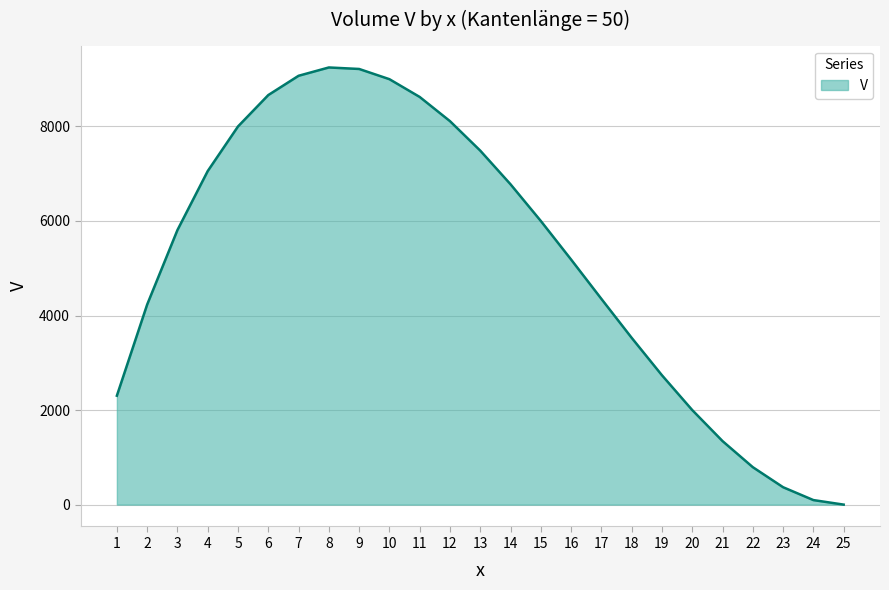

What is the difference between the maximum and minimum values?

9248